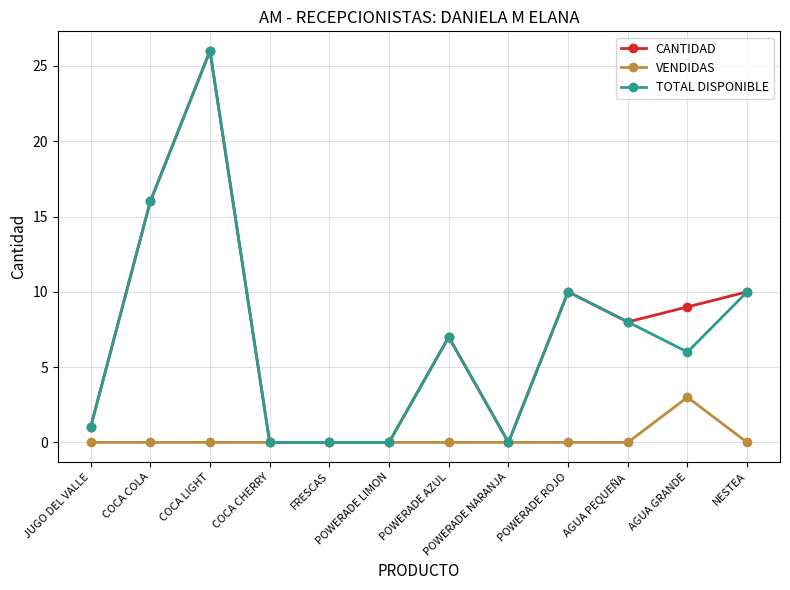

What is the maximum value for VENDIDAS?

3